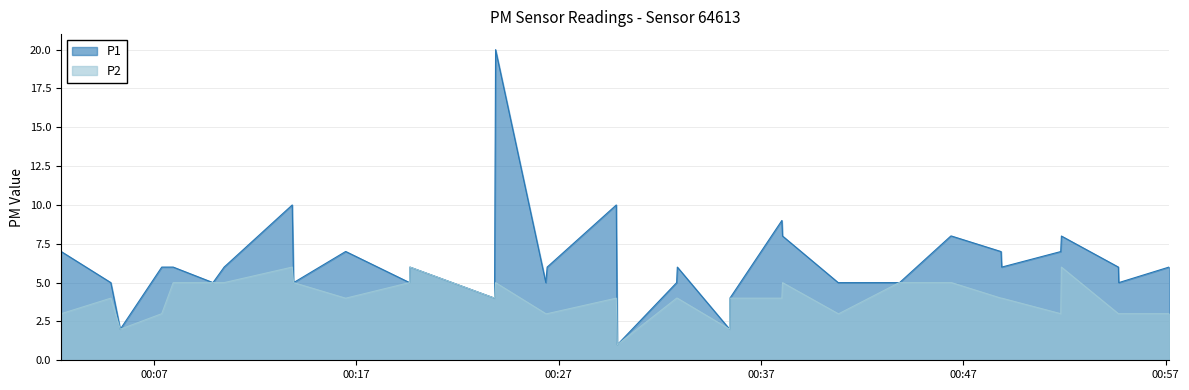

How many lines are shown in the chart?

2